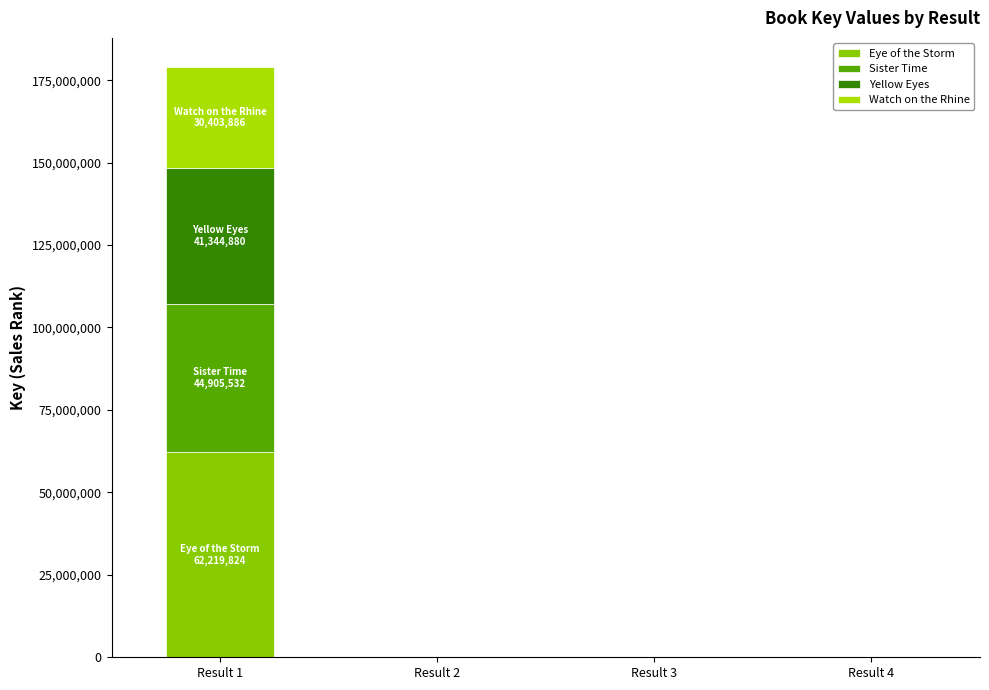

Count the number of data series in this chart.

4